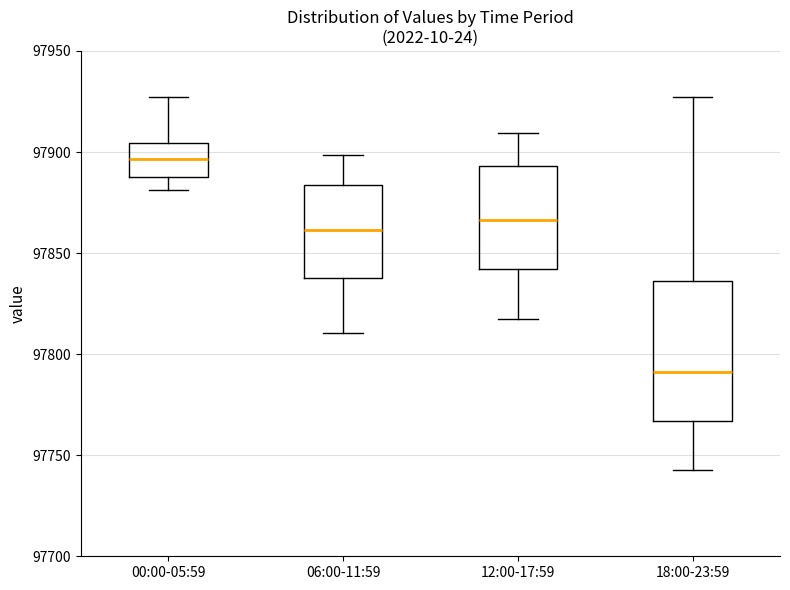

Reading left to right, read every box against the y-axis: the position of its median line, the range the box covers, and the ends of its whiskers. The values are not printed on the chart, so give them approximately, as read against the axis.

00:00-05:59: median 97895, box 97890 to 97905, whiskers 97880 to 97925
06:00-11:59: median 97860, box 97835 to 97885, whiskers 97810 to 97900
12:00-17:59: median 97865, box 97840 to 97895, whiskers 97820 to 97910
18:00-23:59: median 97790, box 97765 to 97835, whiskers 97745 to 97925